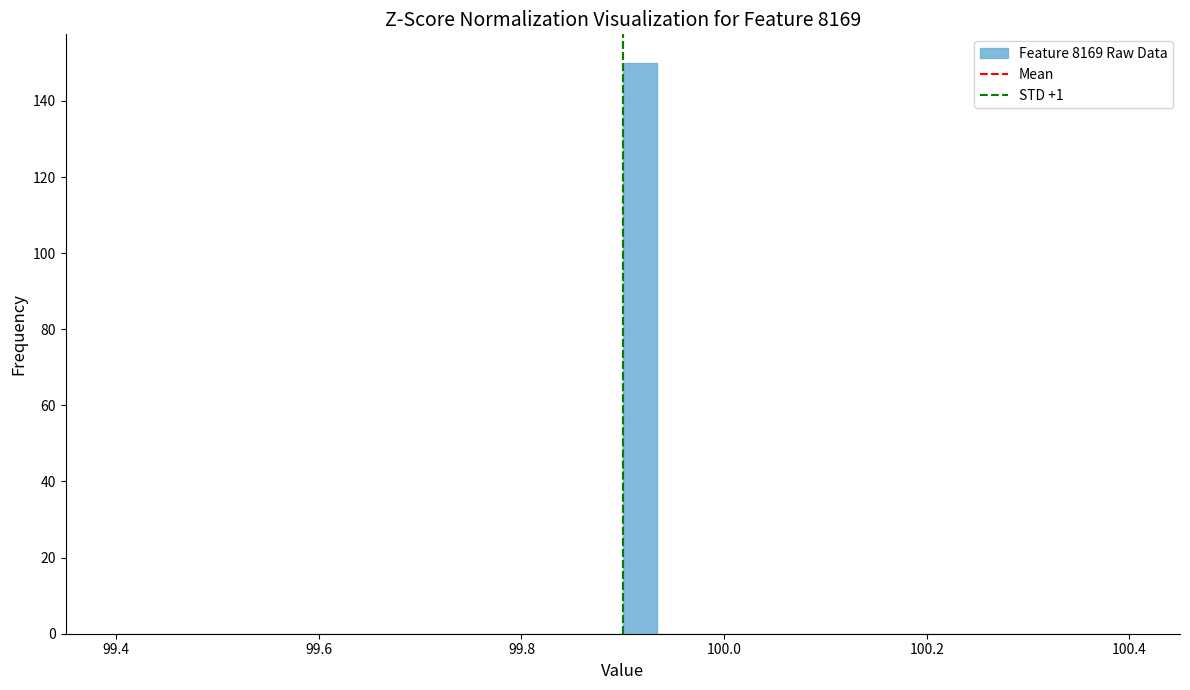

Around what value on the x-axis is the tallest bar? Give the approximate position of its centre, as read against the axis.

99.92